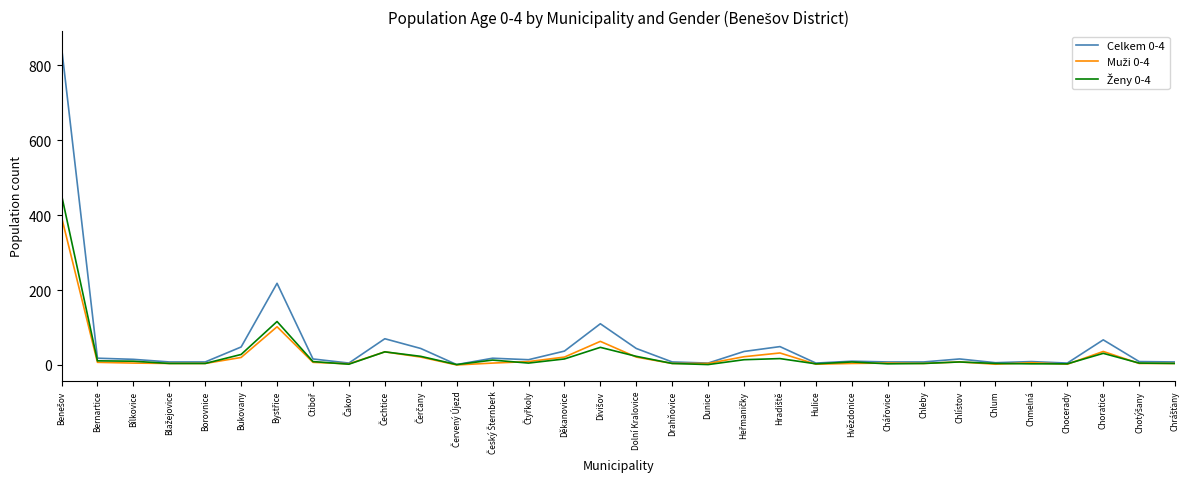

What is the total value across all series at Dolní Kralovice?

88